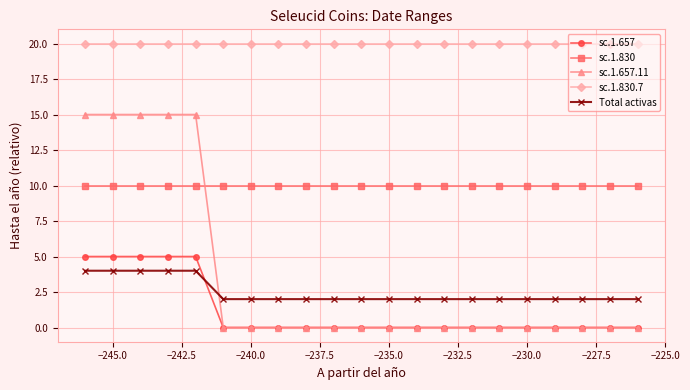

Rank the series by their maximum value, from lowest to highest.

Total activas, sc.1.657, sc.1.830, sc.1.657.11, sc.1.830.7